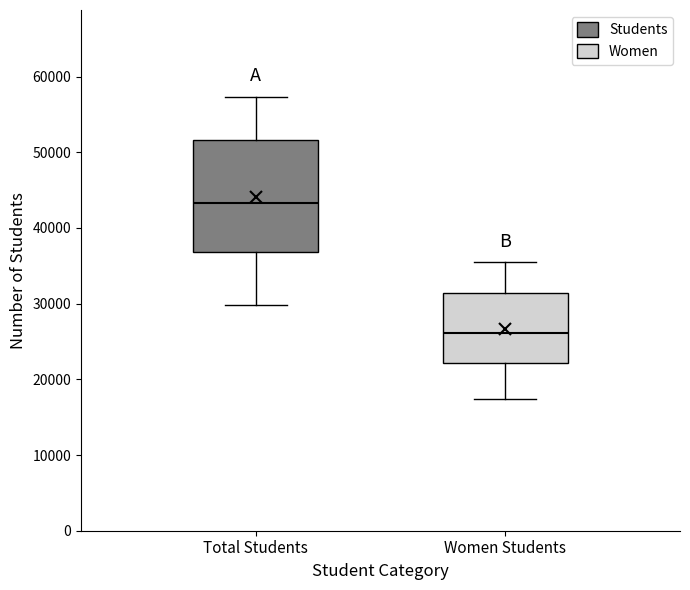

Reading left to right, transcribe this box plot: for each box, give where its median line is, the range the box spans, and where its two whiskers end, as read against the y-axis. The values are not printed on the chart, so give them approximately, as read against the axis.

Total Students: median 43000, box 37000 to 52000, whiskers 30000 to 57000
Women Students: median 26000, box 22000 to 31000, whiskers 17000 to 35000